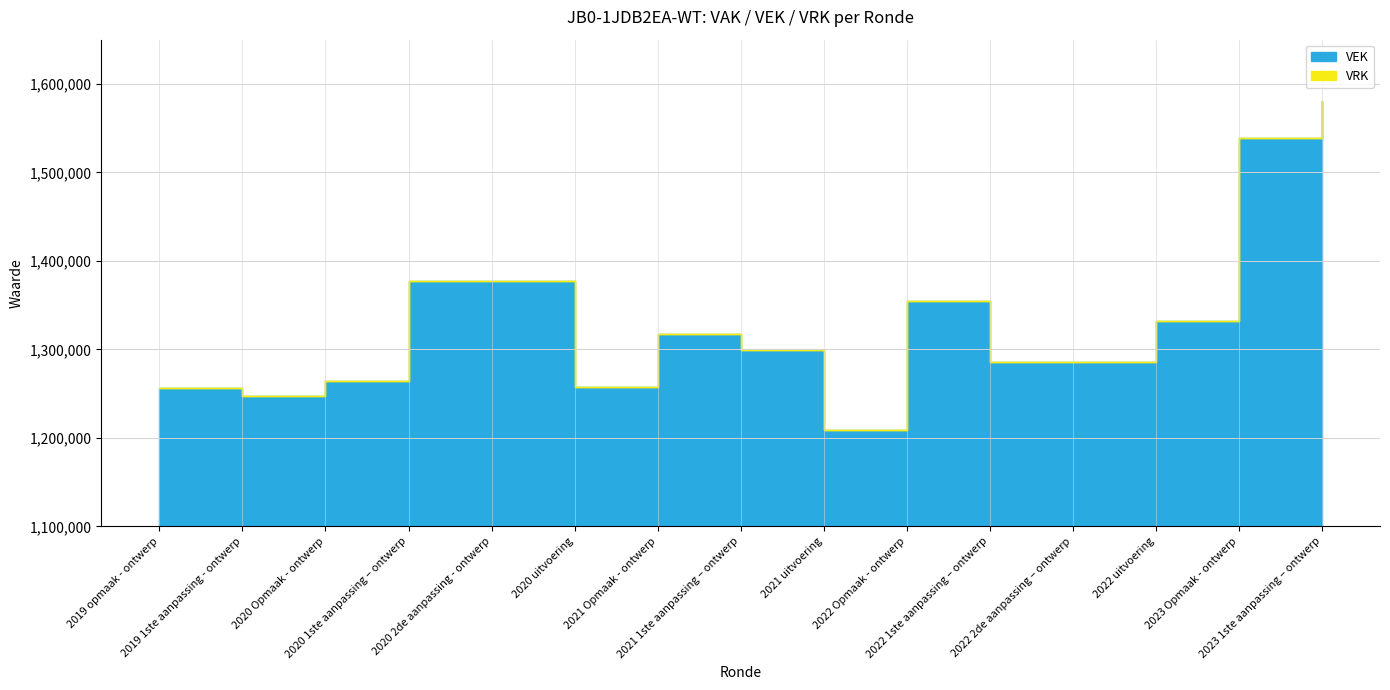

Is it true that VEK equals 1299607 at 2021 1ste aanpassing – ontwerp?

True